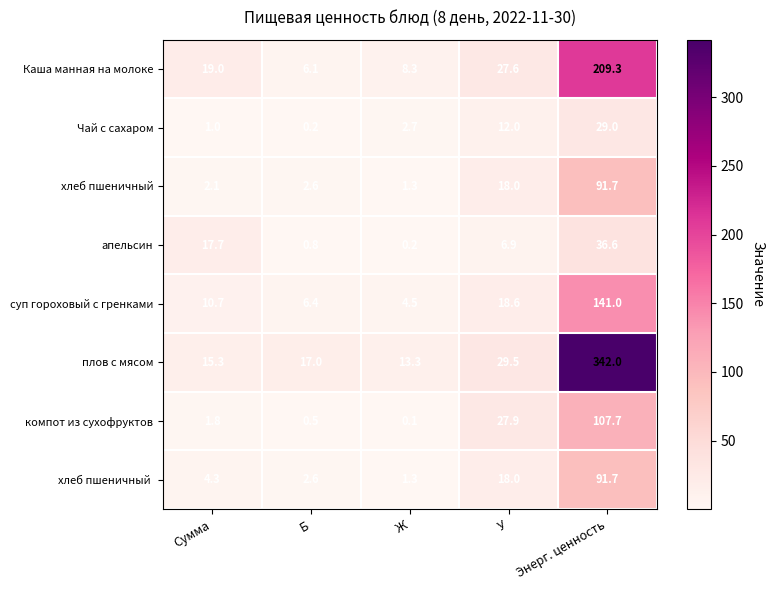

True or false: плов с мясом has a value of 11.8 at Б.

False